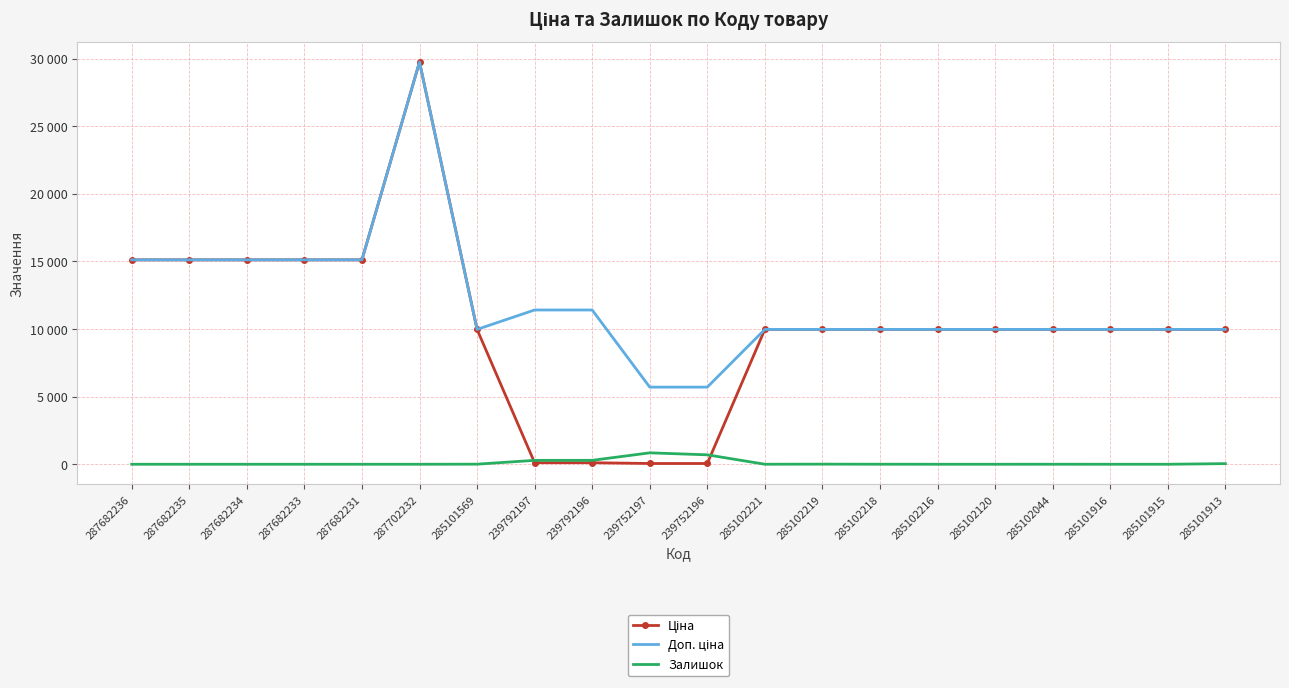

True or false: Ціна has a value of 15120.0 at 287682236.

True